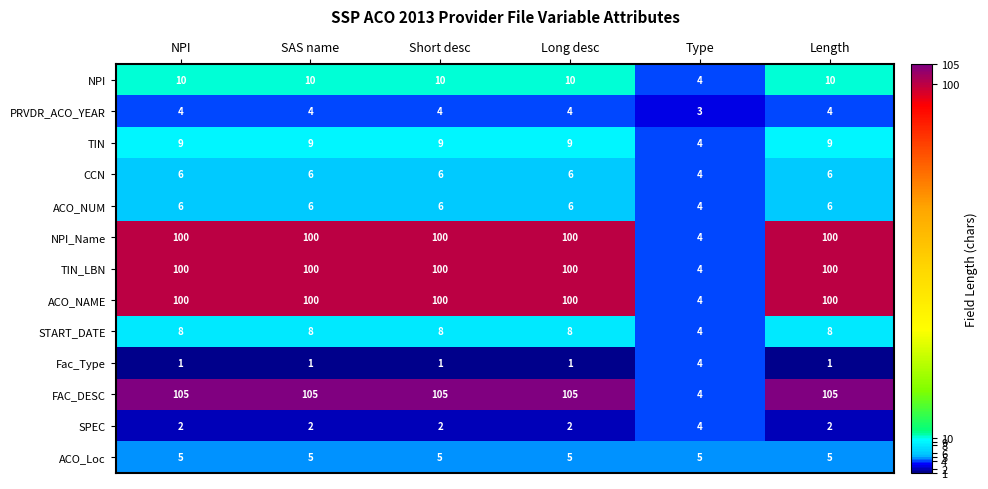

The SPEC series shows 1 at Length. True or false?

False